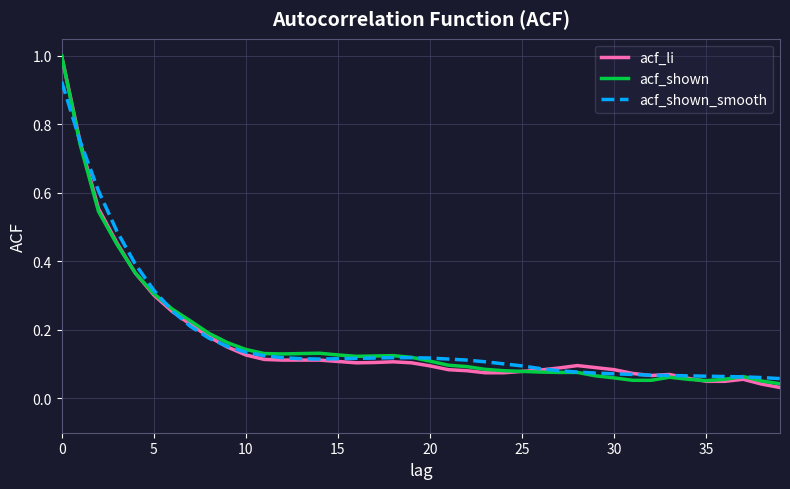

What is the greatest value displayed?

1.0